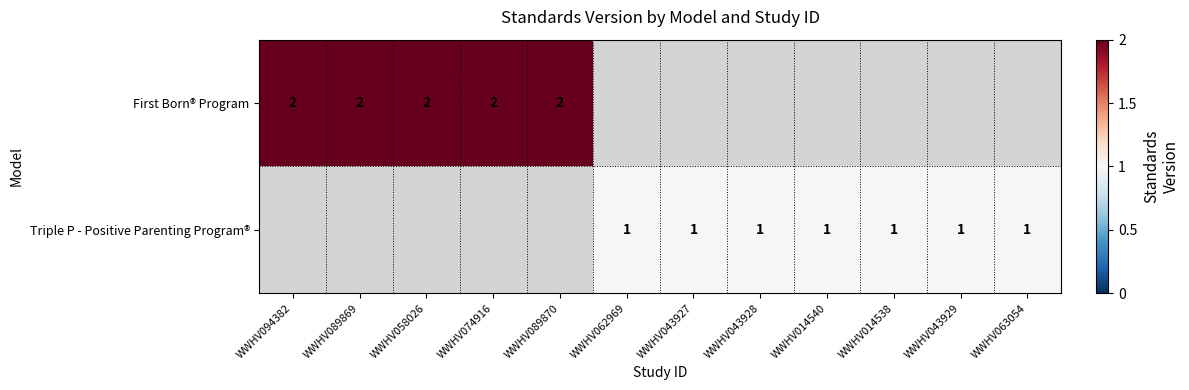

True or false: Triple P - Positive Parenting Program® has a value of 0 at WWHV063054.

False